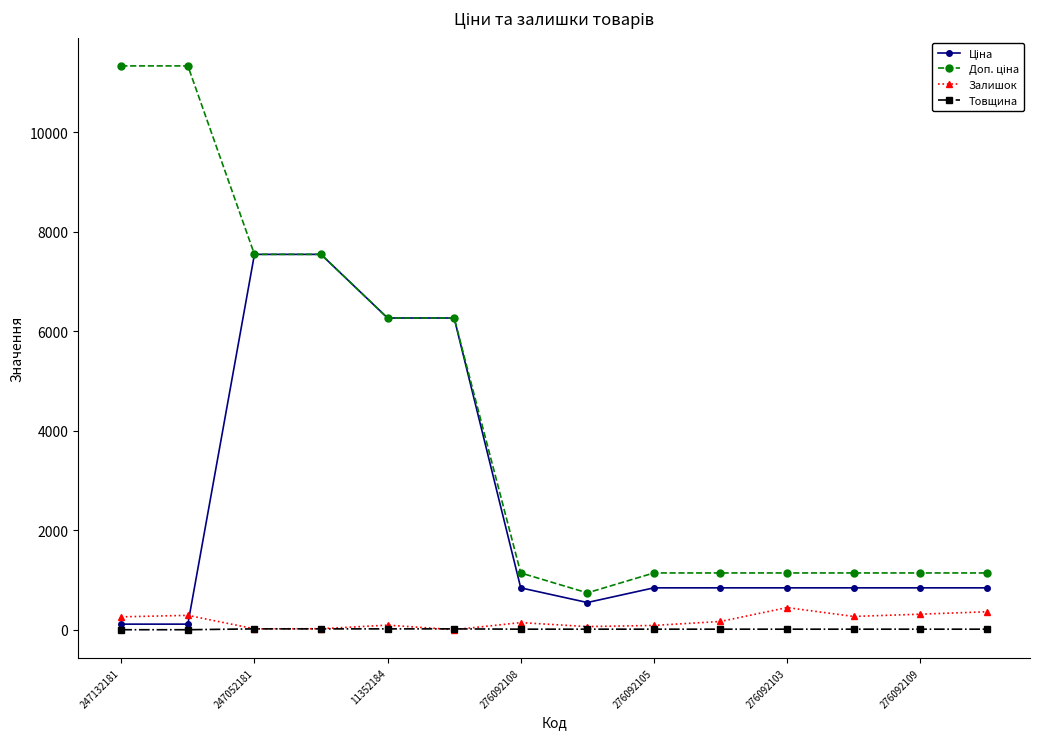

True or false: Залишок has more than 0 points higher than both neighbors.

True